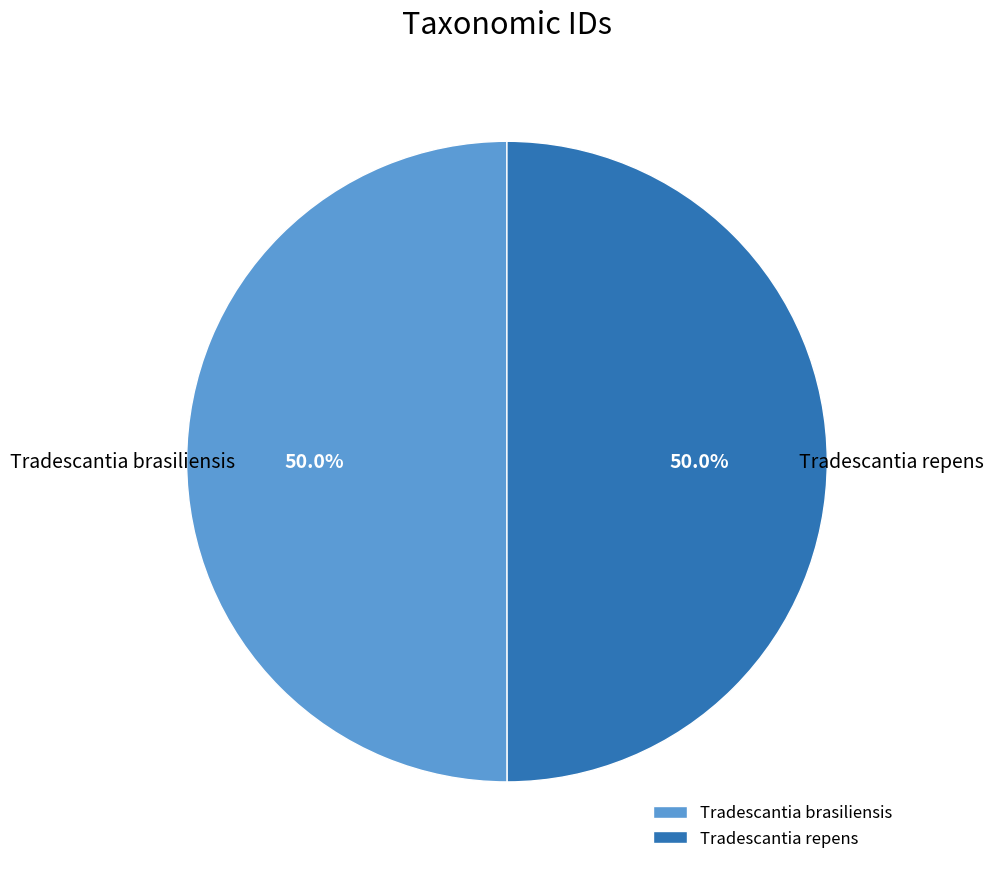

What is the total percentage of Tradescantia brasiliensis and Tradescantia repens?

100.0%